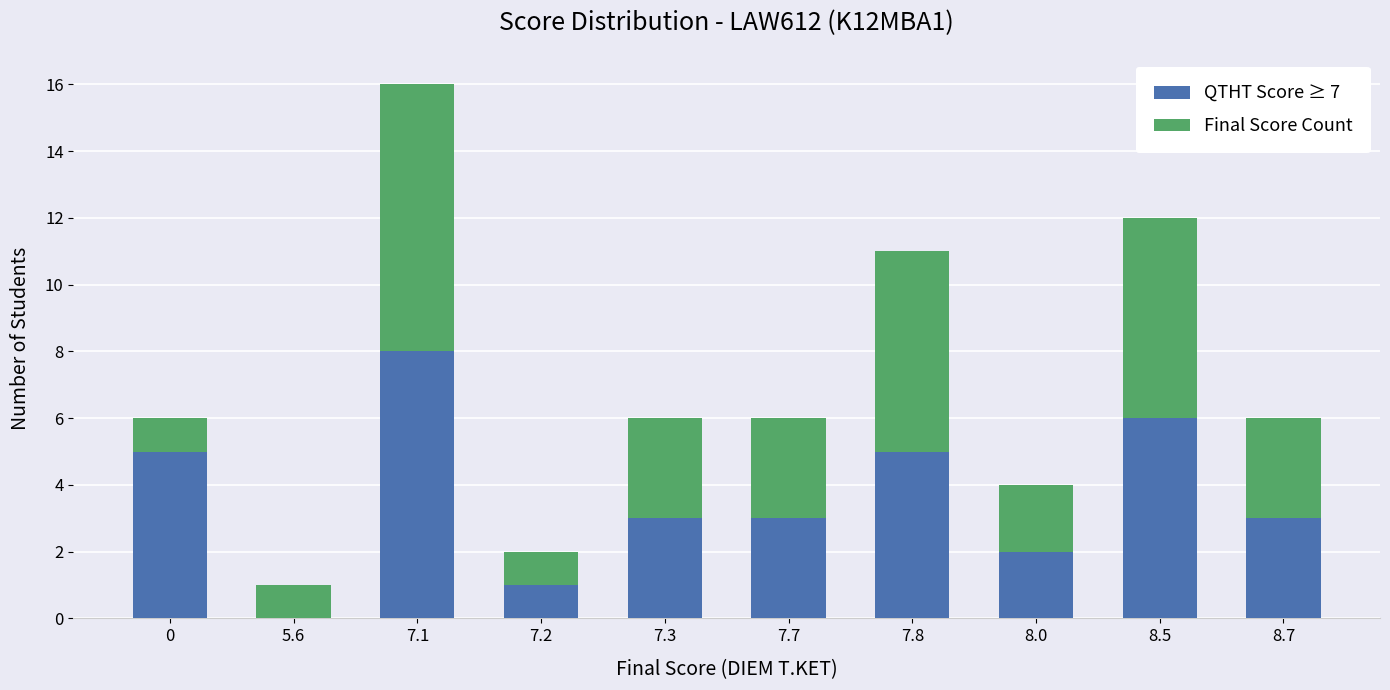

At which category is the sum across all series the highest?

7.1